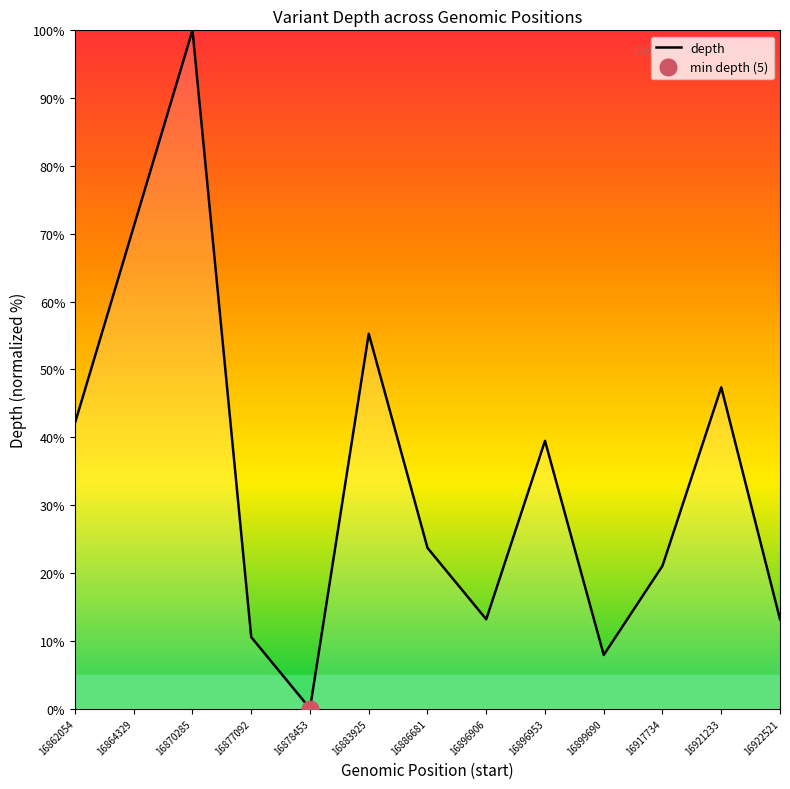

The chart shows a value of 33.5 at 16878453. True or false?

False